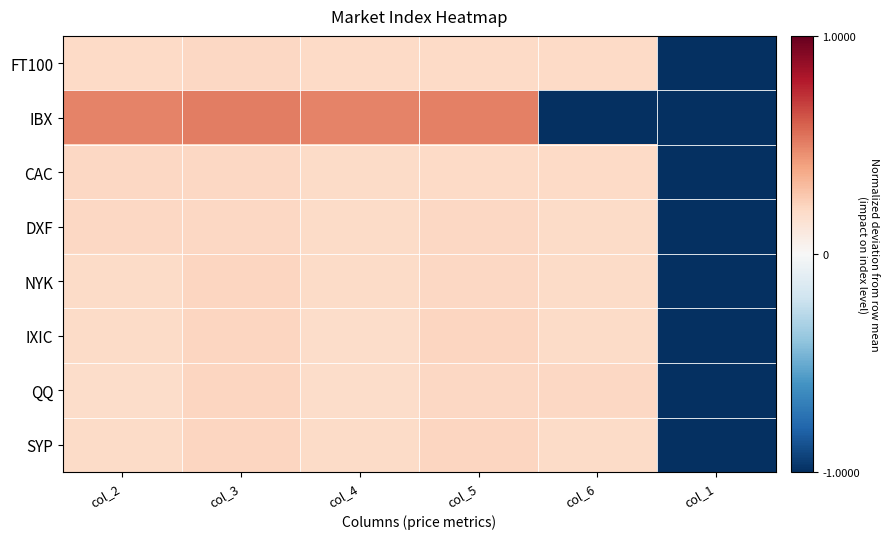

What is the minimum value shown in the chart?

-1.0